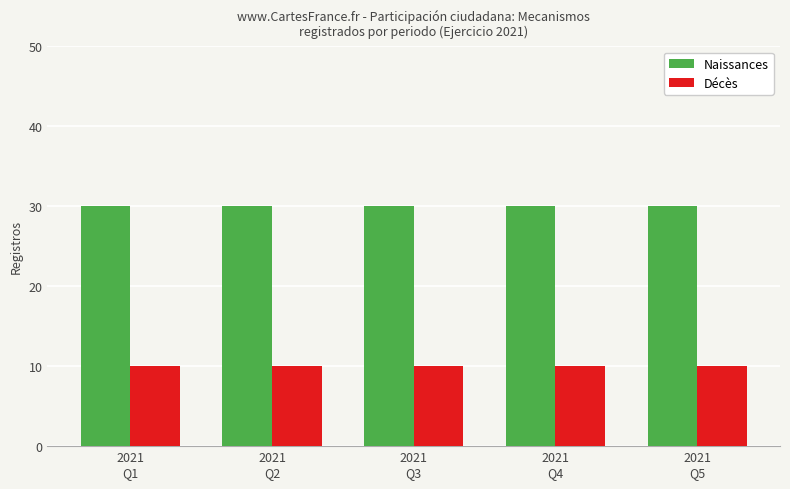

At 2021
Q4, list the series in order from smallest to largest.

Décès, Naissances